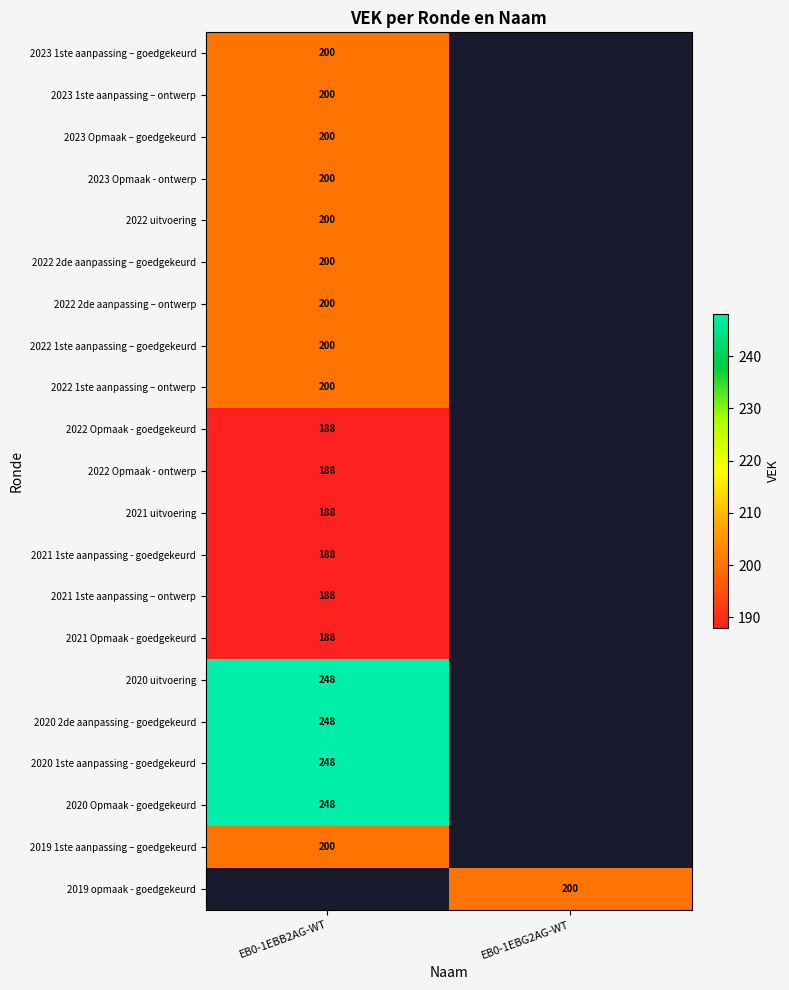

True or false: 2022 Opmaak - goedgekeurd has a value of 130 at EB0-1EBB2AG-WT.

False